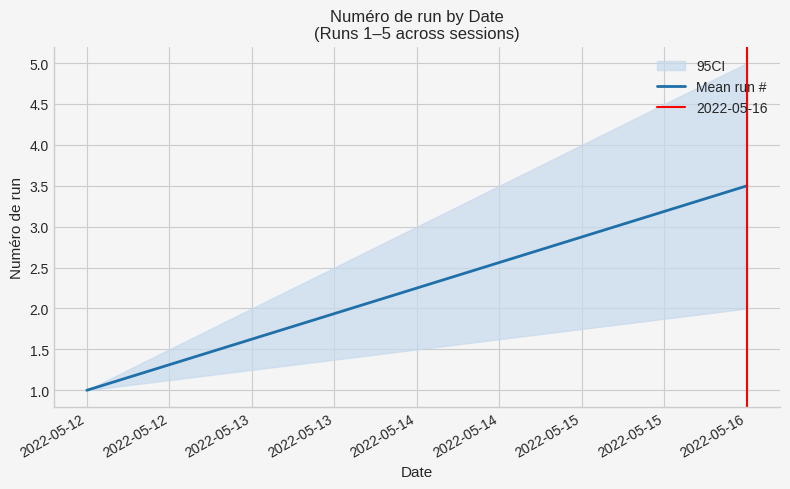

What is the value of the 1st point from the left?

1.0